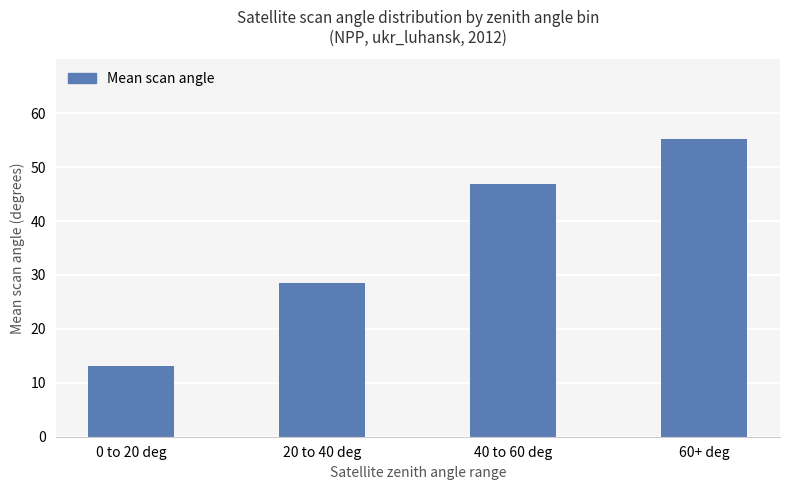

How many bars are there in total?

4